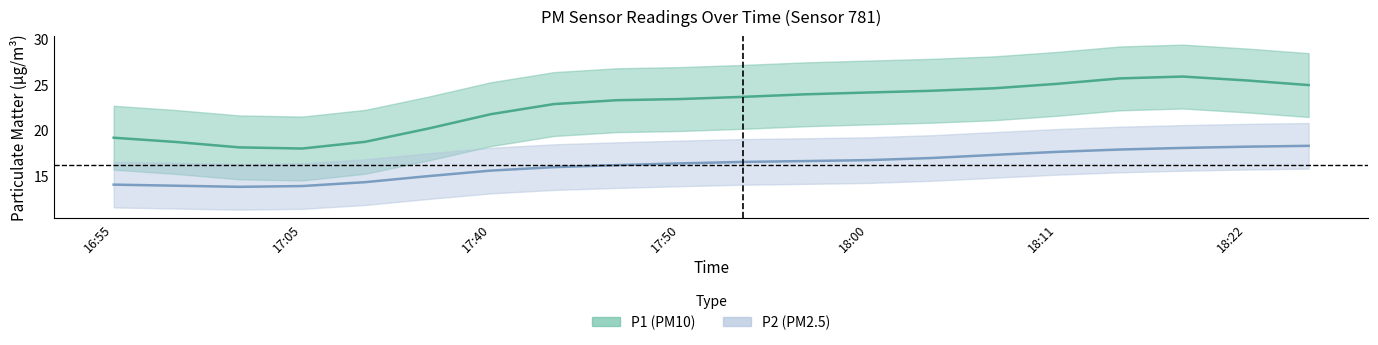

Which series has the largest total across all categories?

P1